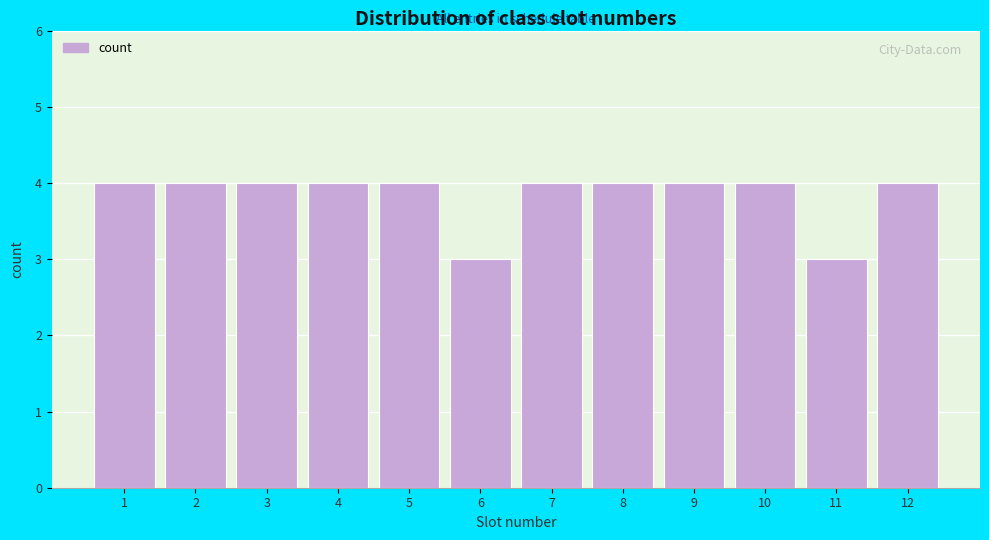

Reading left to right, transcribe all the data shown in this chart.

4	4	4	4	4	3	4	4	4	4	3	4